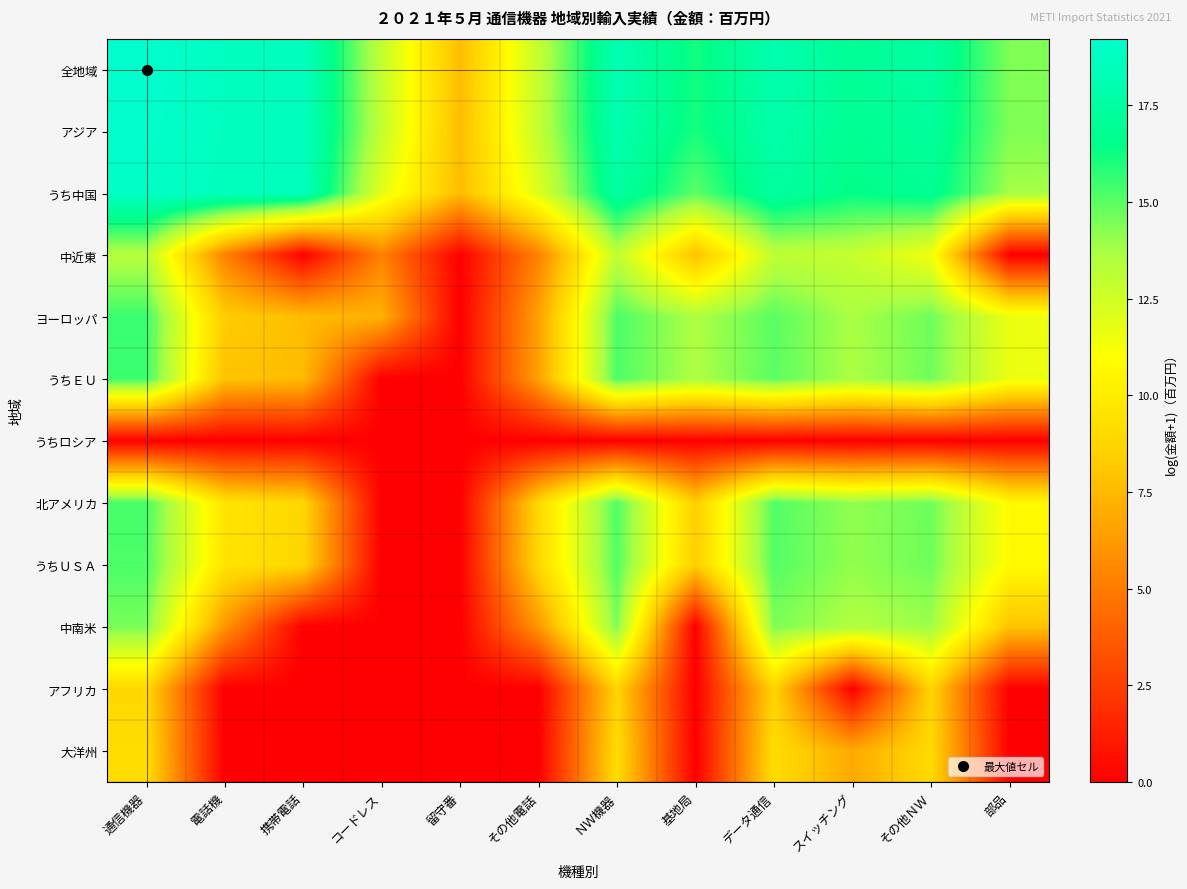

At how many categories does at least one series exceed 11?

11